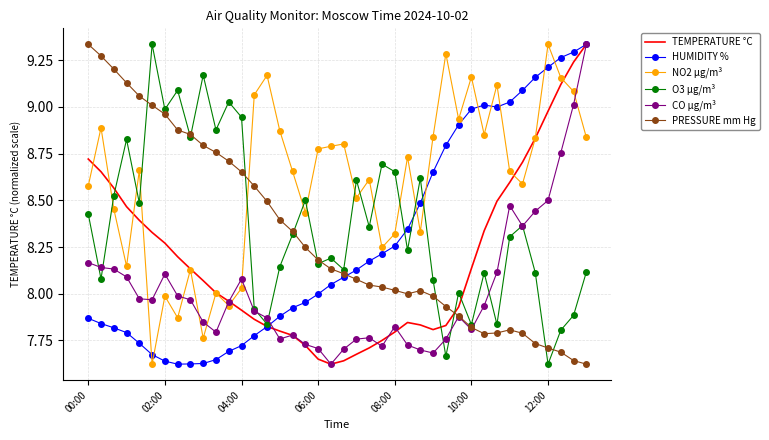

True or false: TEMPERATURE °C and PRESSURE mm Hg cross at least once.

True